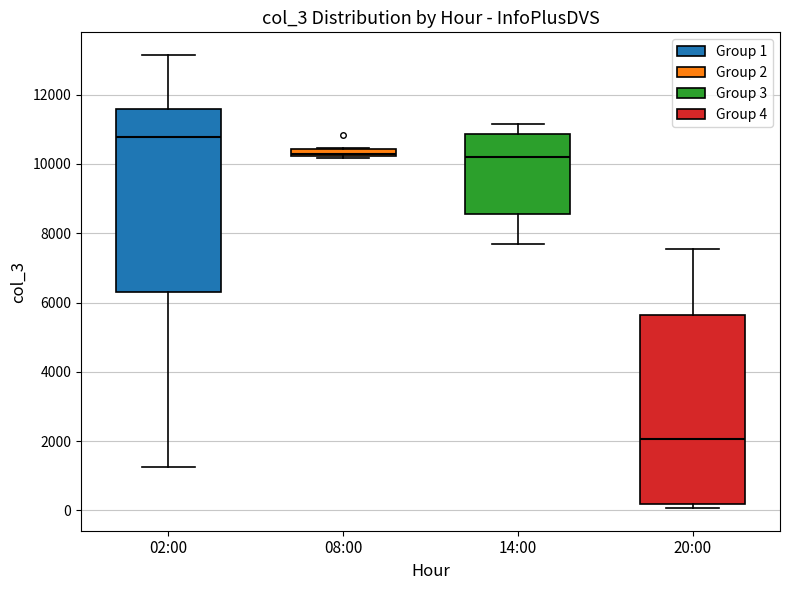

Which box has the lowest median line?

20:00